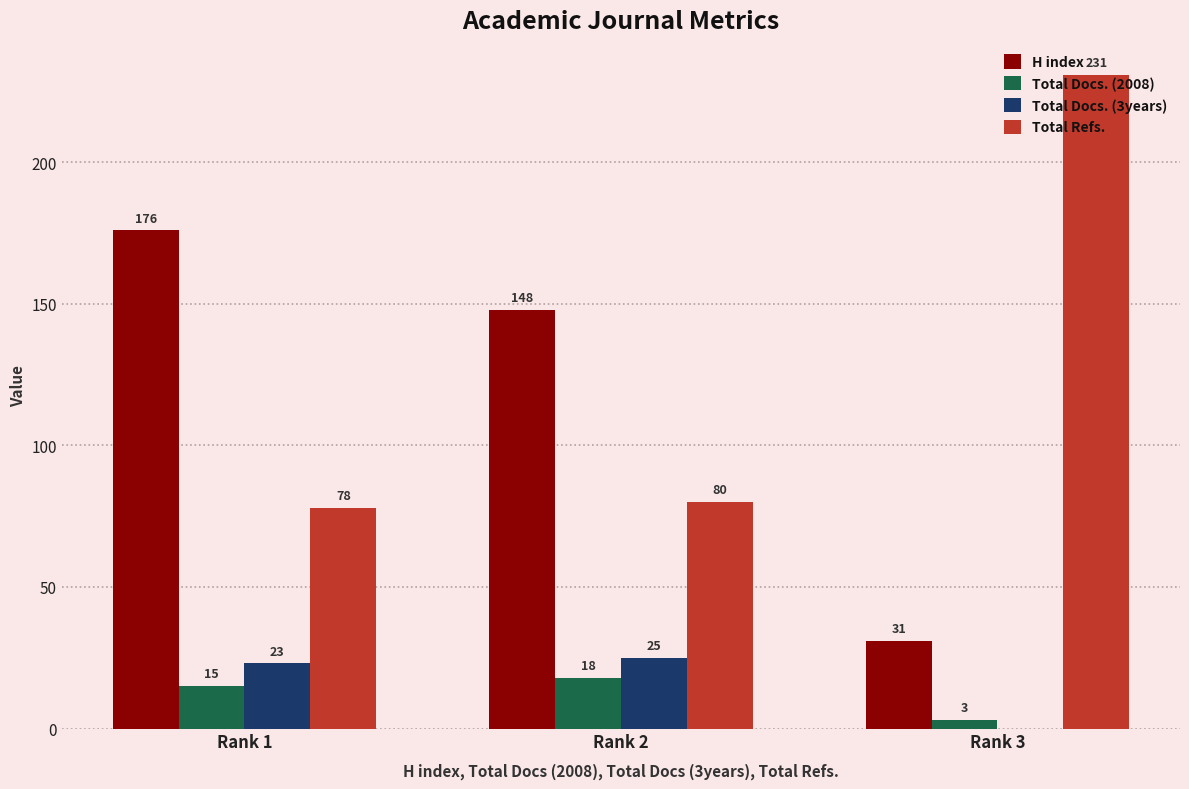

Reading right to left, list all the values displayed in this chart.

H index: Rank 3=31	Rank 2=148	Rank 1=176
Total Docs. (2008): Rank 3=3	Rank 2=18	Rank 1=15
Total Docs. (3years): Rank 3=0	Rank 2=25	Rank 1=23
Total Refs.: Rank 3=231	Rank 2=80	Rank 1=78